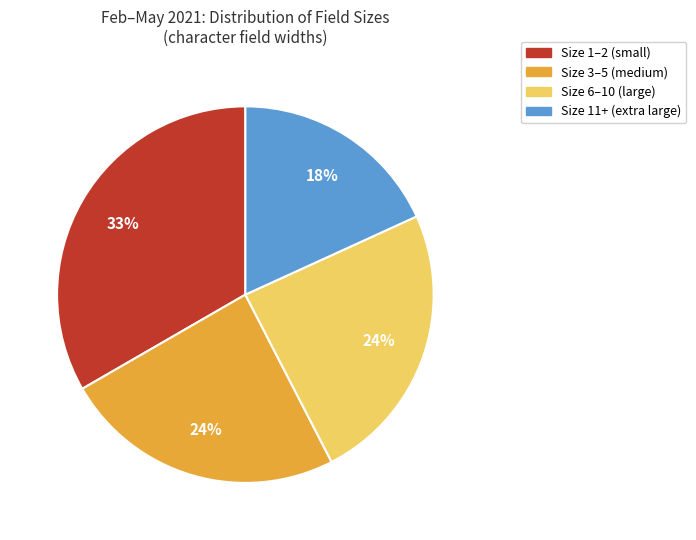

To the nearest percent, what is the average slice percentage?

25%